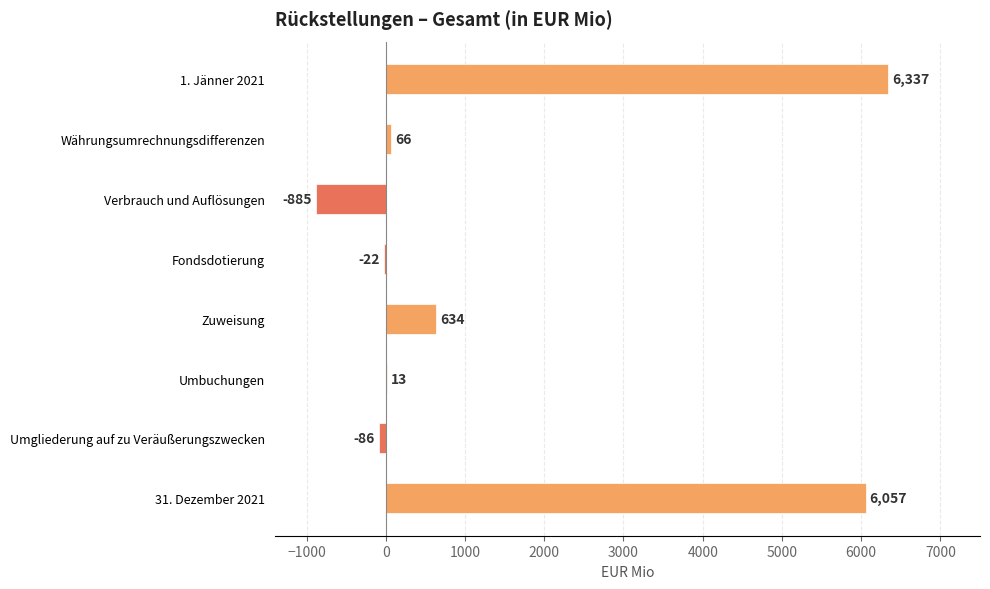

How many categories are shown in the chart?

8